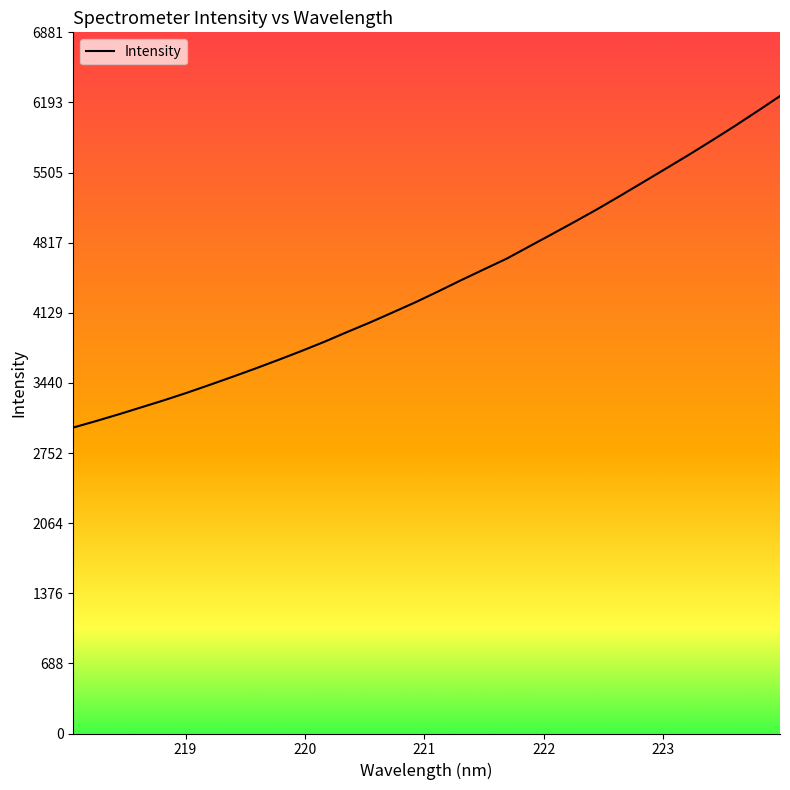

What is the greatest value displayed?

6255.4